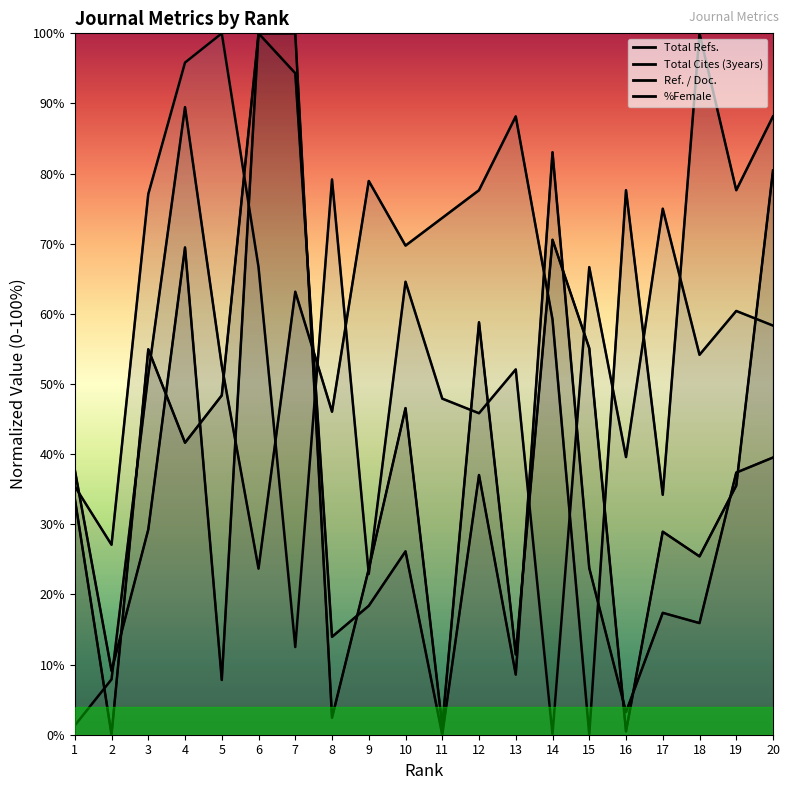

At which category is the sum across all series the highest?

4